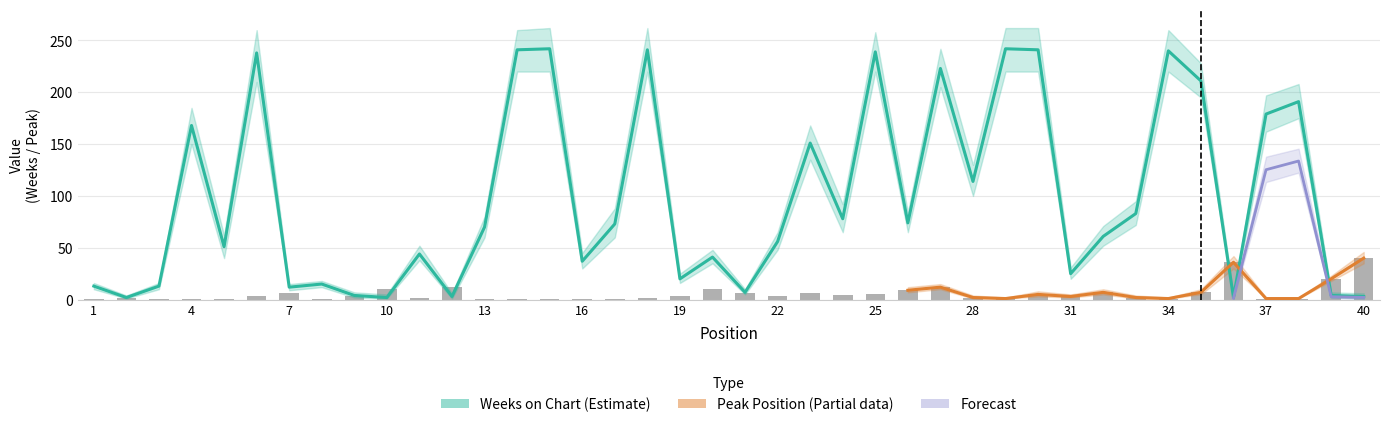

What is the difference between the highest and lowest values at 10?

8